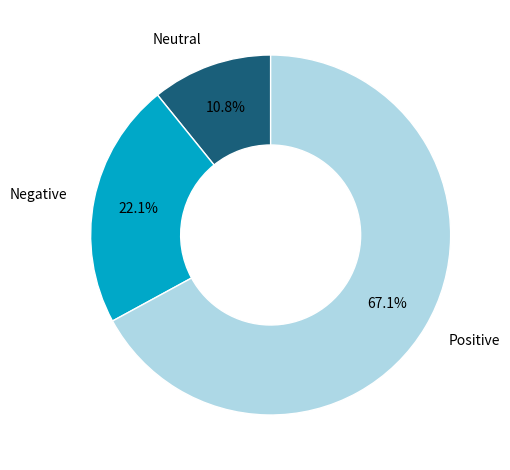

Which slice represents more than half of the pie?

Positive